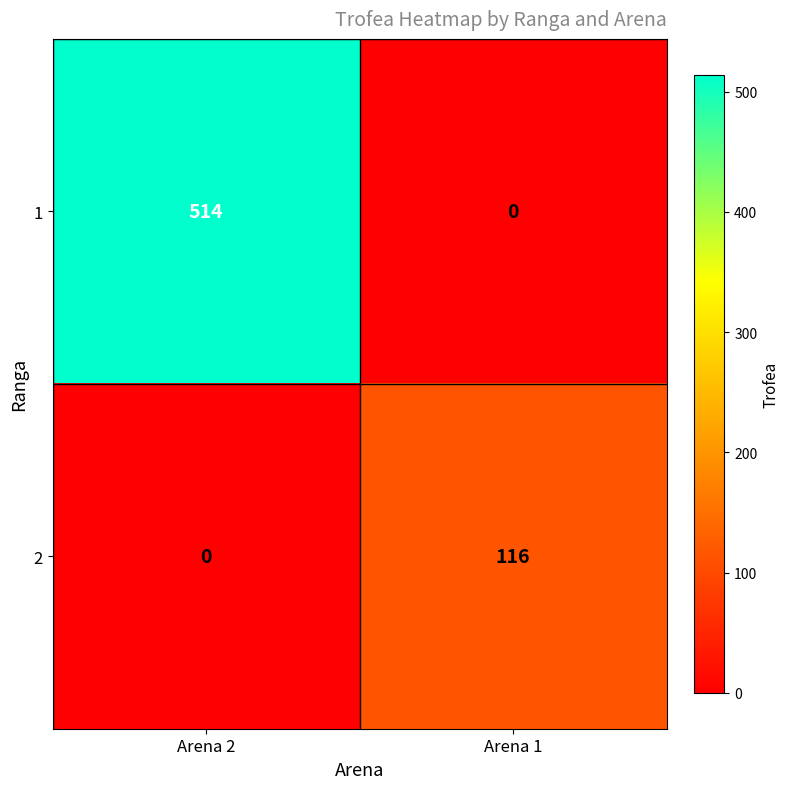

At which category is the sum across all series the highest?

Arena 2